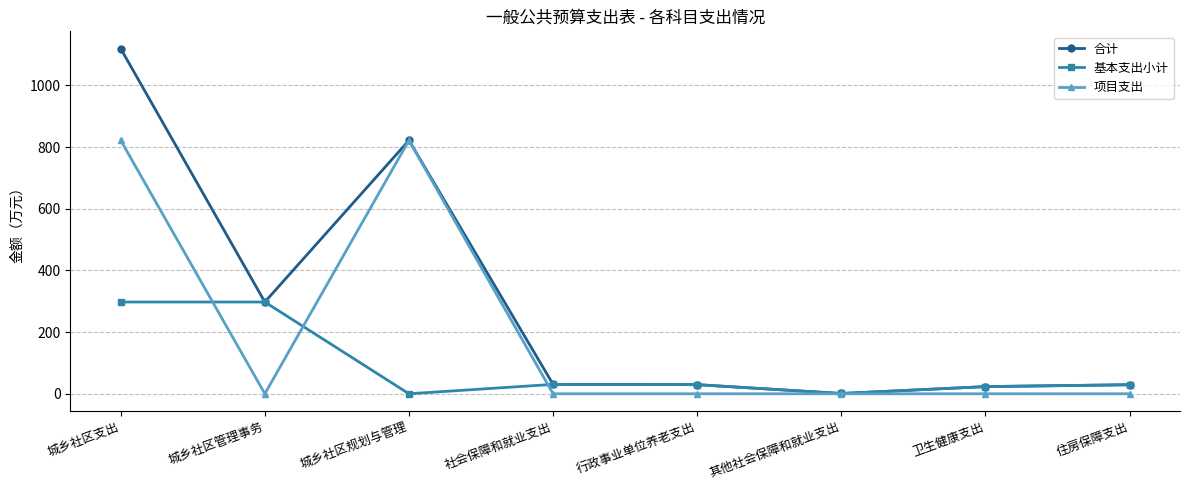

What is the difference between the highest and lowest values at 住房保障支出?

29.3